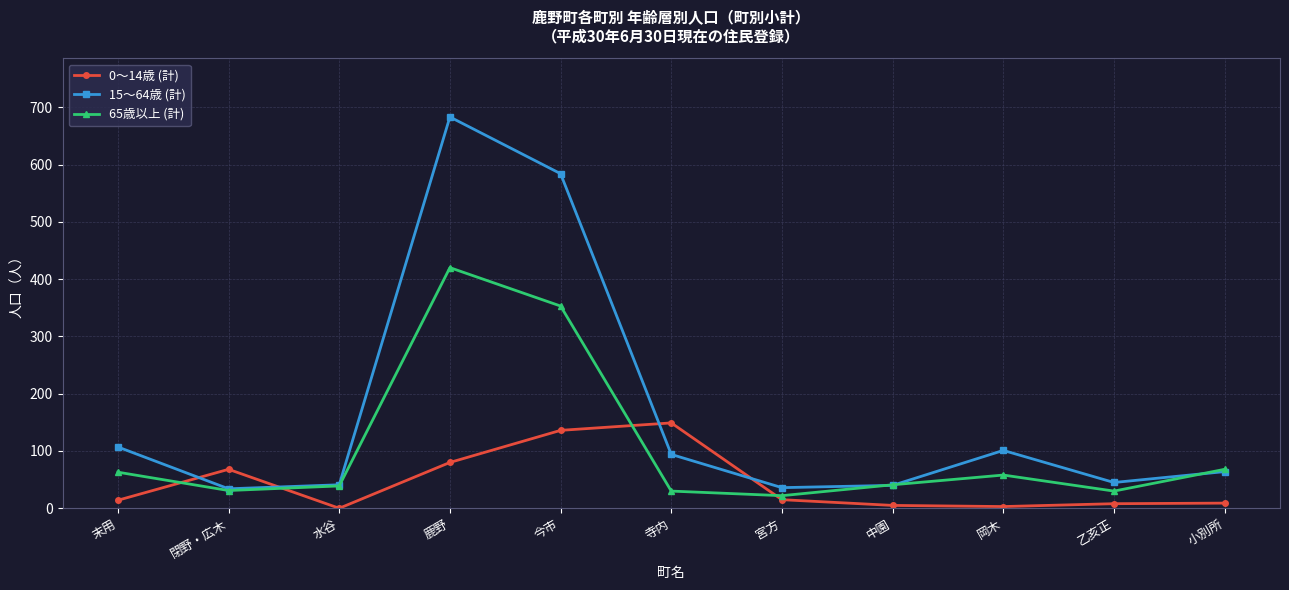

At 鹿野, list the series in order from largest to smallest.

15〜64歳 (計), 65歳以上 (計), 0〜14歳 (計)